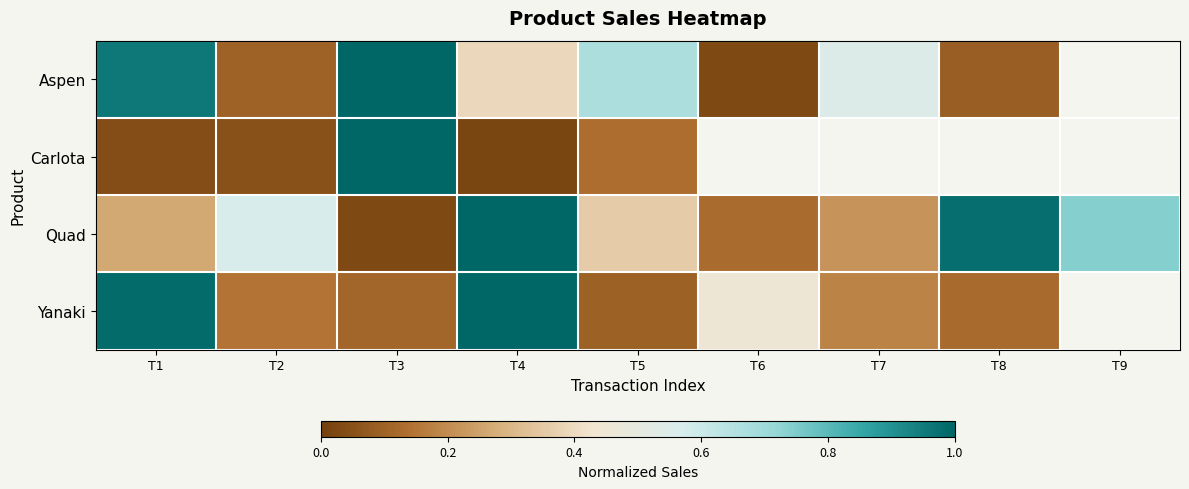

How many positive values does the Carlota series have?

5